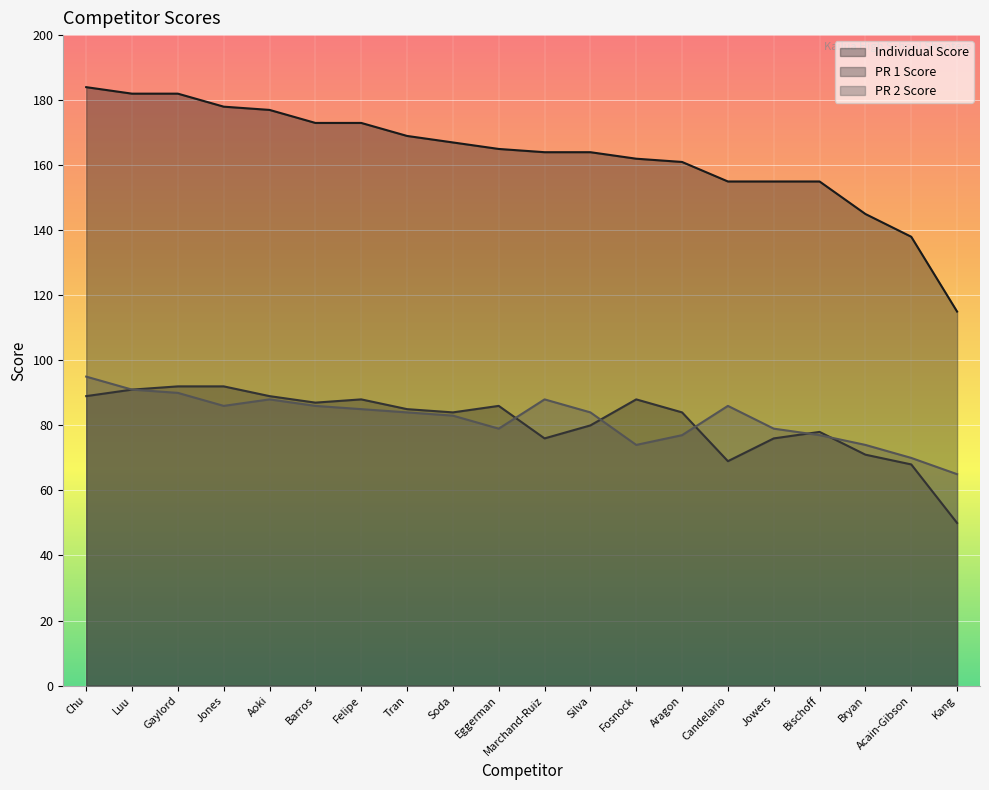

Read the PR 1 Score value at Barros, to the nearest 5.

85